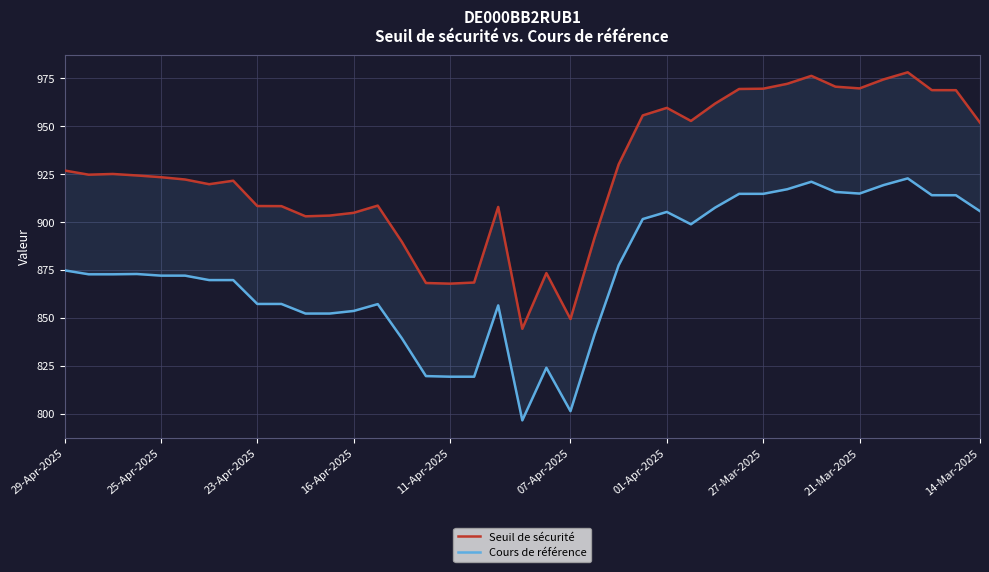

Which series has the largest total across all categories?

Seuil de sécurité